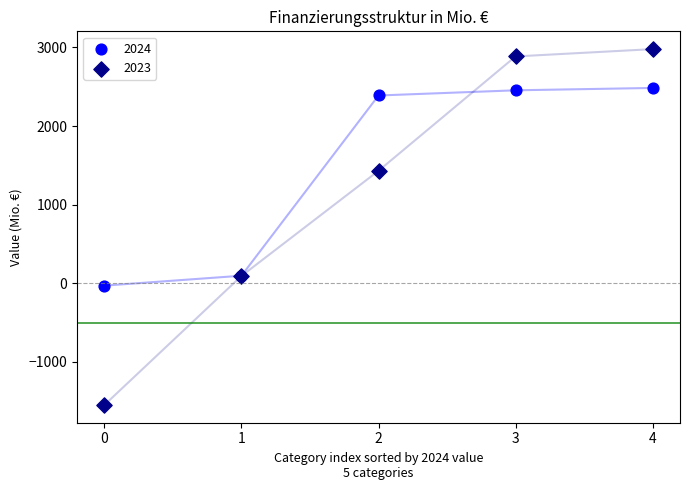

Which series reaches the maximum Y coordinate?

2023